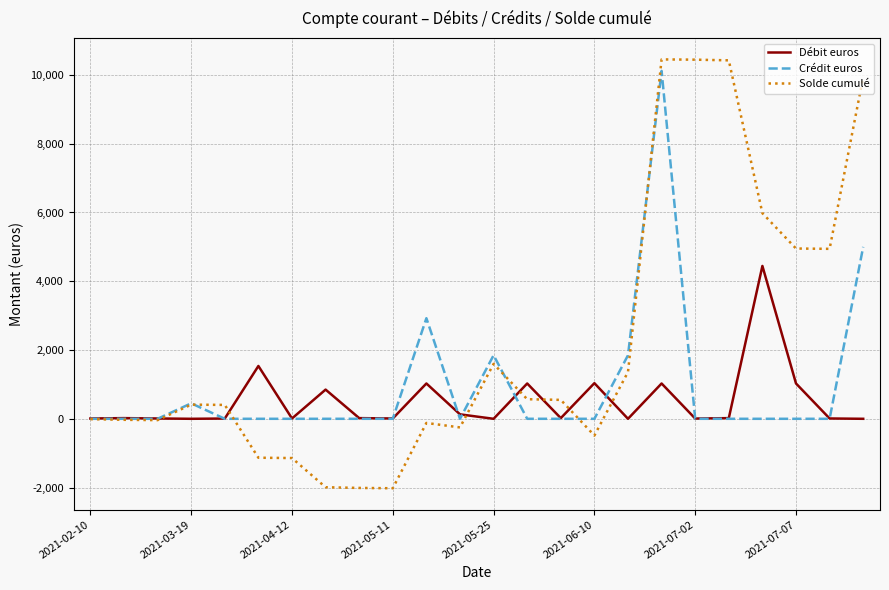

True or false: Solde cumulé and Débit euros cross at least once.

True